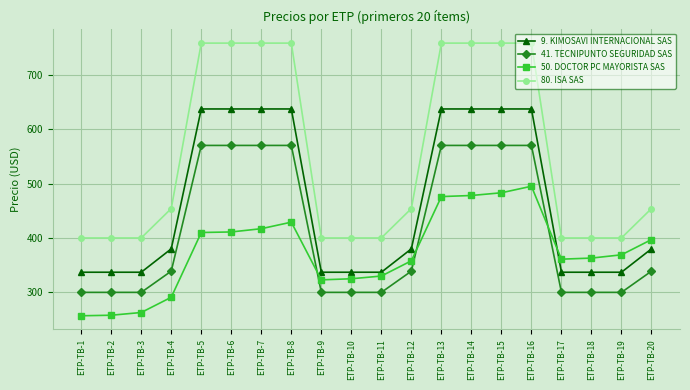

Does the chart display data point markers on the line(s)?

Yes